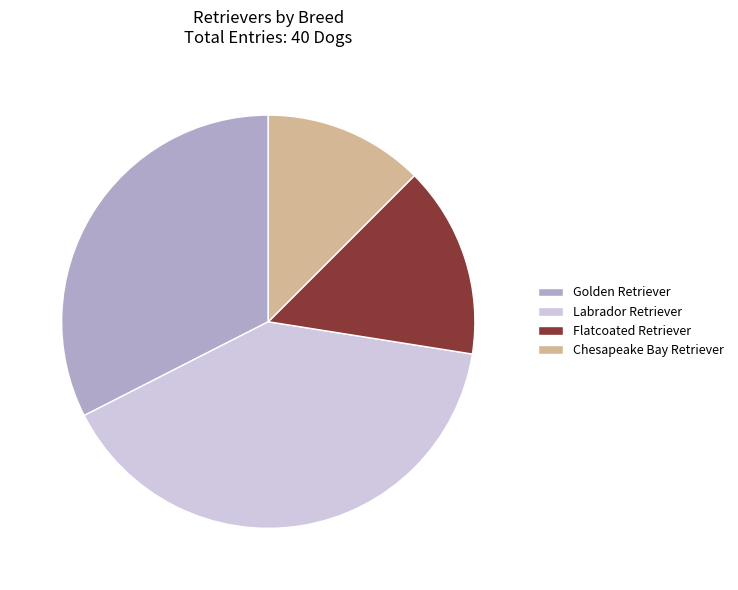

How many slices are in this pie chart?

4